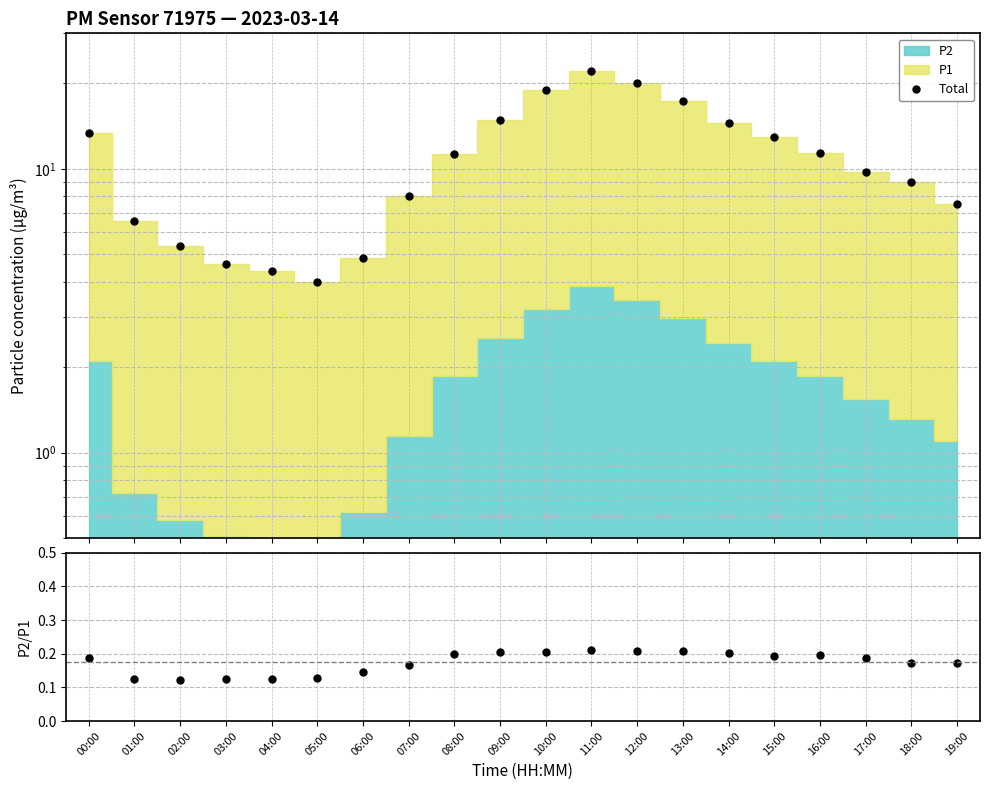

How many lines are shown in the chart?

2